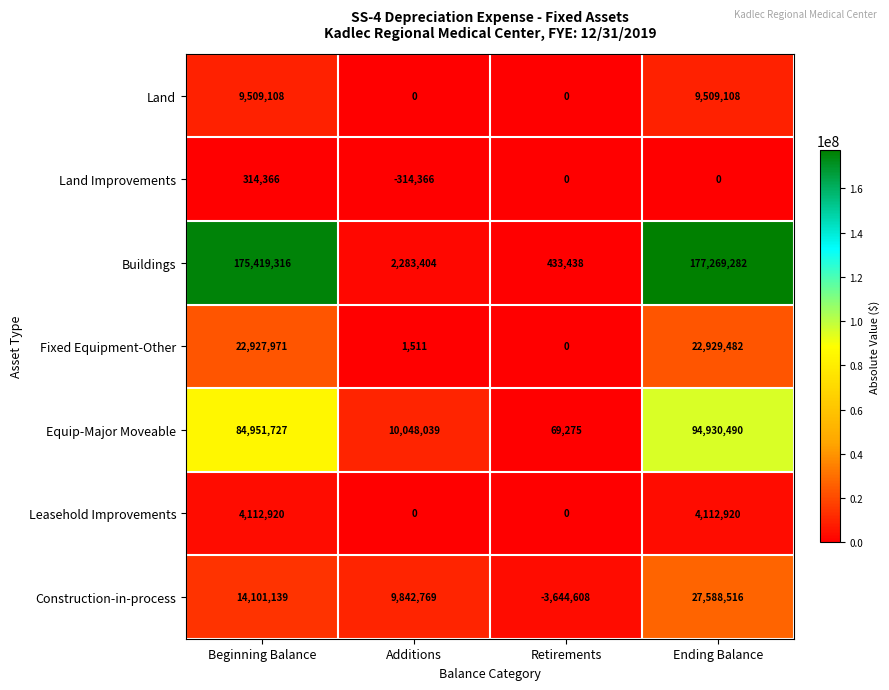

Which label corresponds to the smallest value in the chart?

Retirements